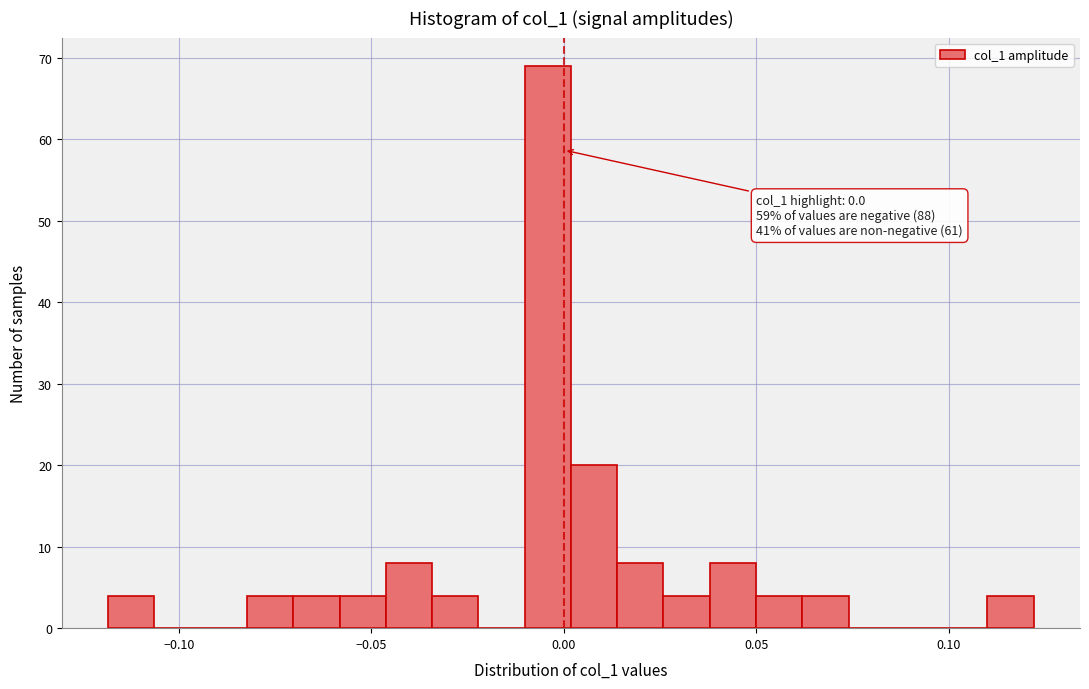

Read against the x-axis, roughly where is the centre of the tallest bar?

-0.005